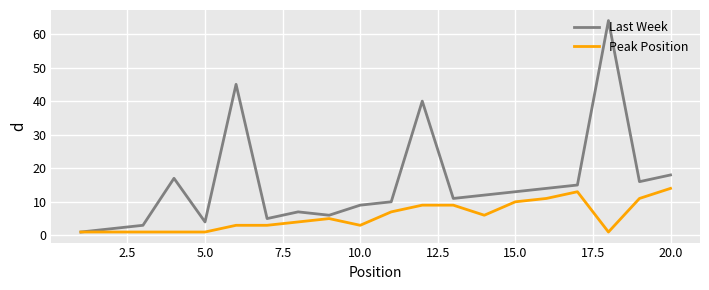

What is the highest value of the Peak Position series?

14